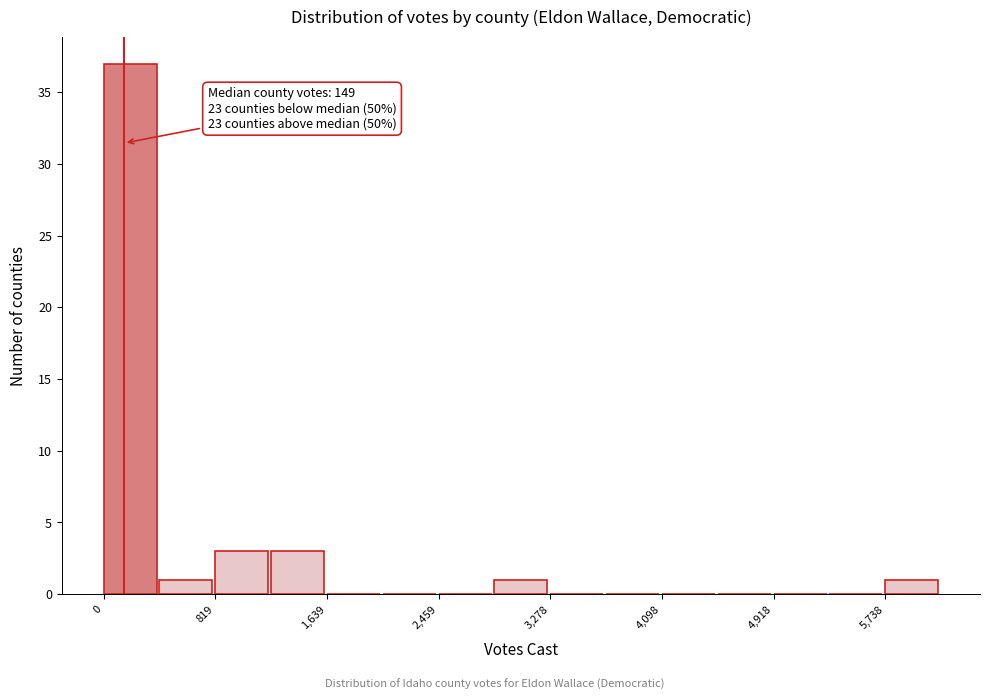

Over which range of the x-axis is the bar tallest?

0 to 400